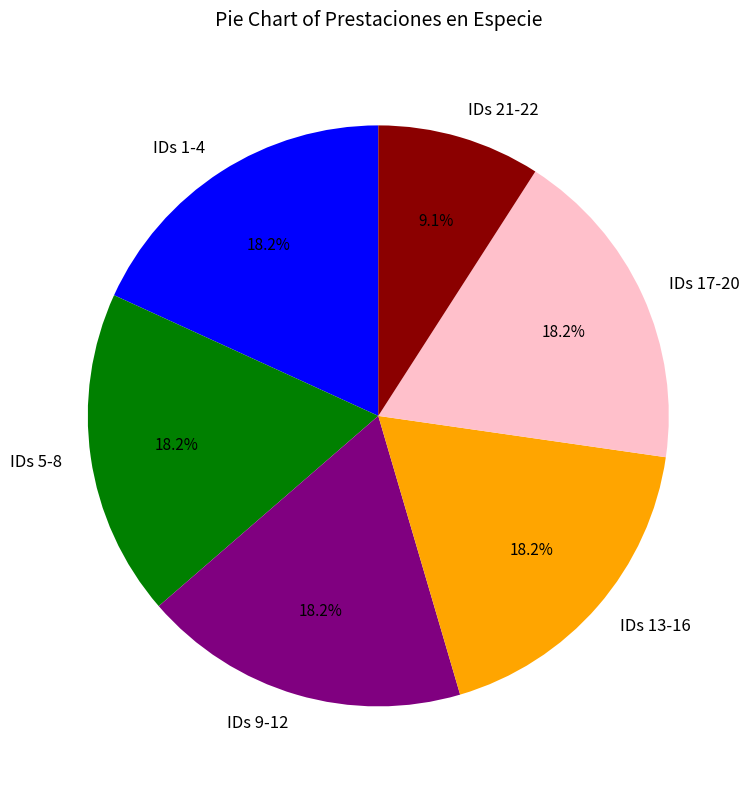

Is there any slice that represents more than half of the pie?

No